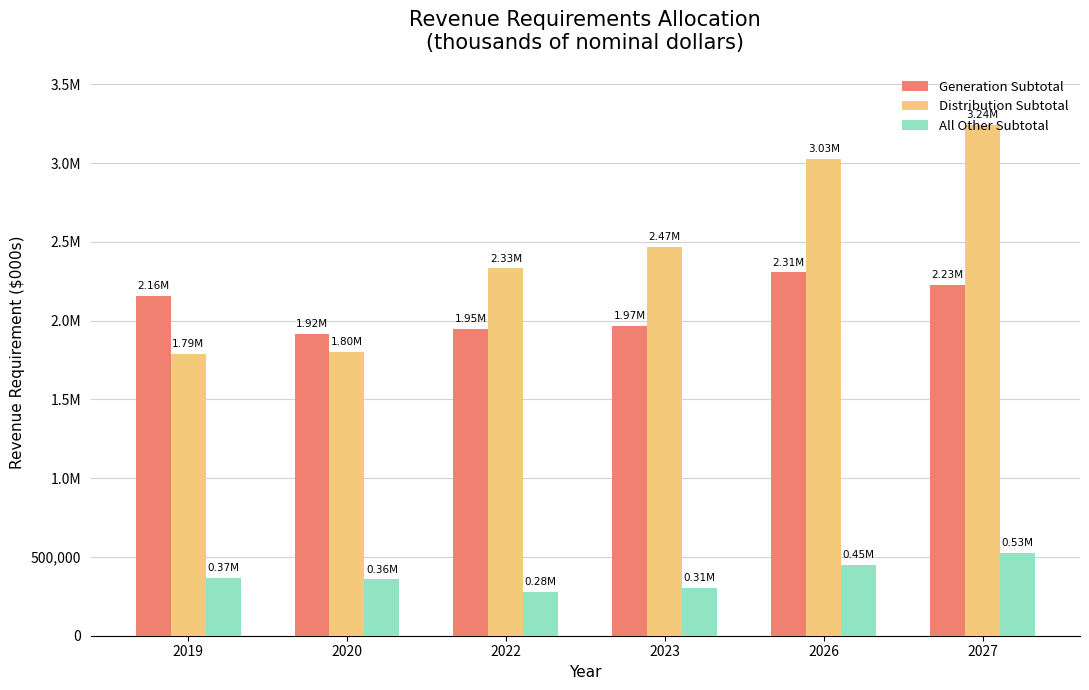

Reading right to left, extract all data points from this chart.

Generation Subtotal: 2226060.2	2306276.6	1965410.0	1946710.6	1918095.2	2155271.9
Distribution Subtotal: 3241449.0	3026150.2	2468469.7	2332987.0	1800549.4	1787313.0
All Other Subtotal: 526348.7	451097.4	305142.9	280615.8	357148.7	367556.9